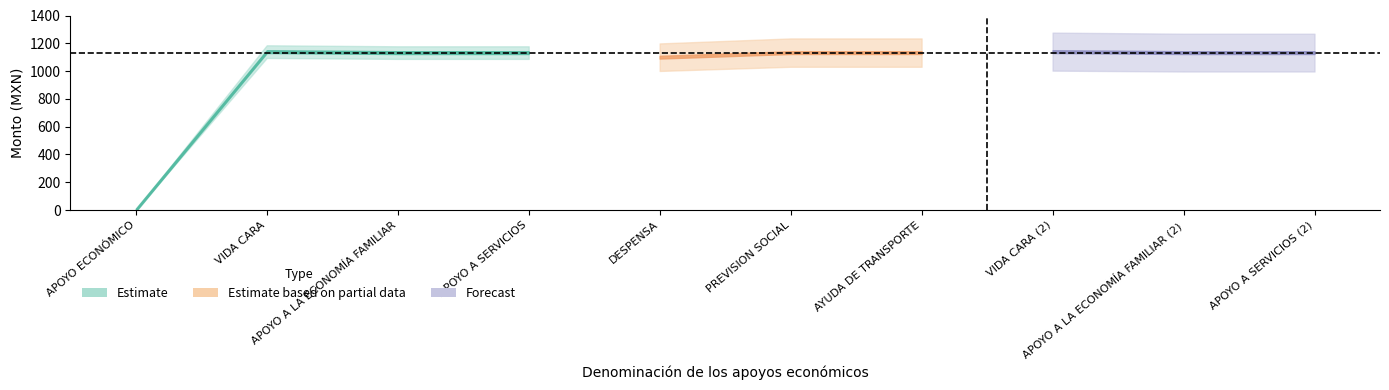

True or false: Monto bruto has more than 2 points higher than both neighbors.

False